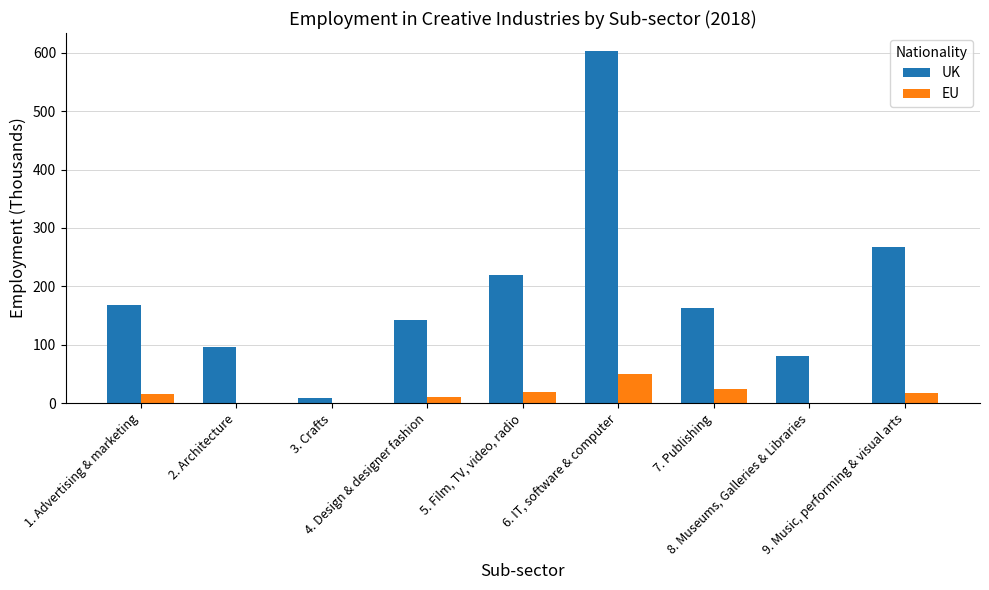

Which series has the largest total across all categories?

UK